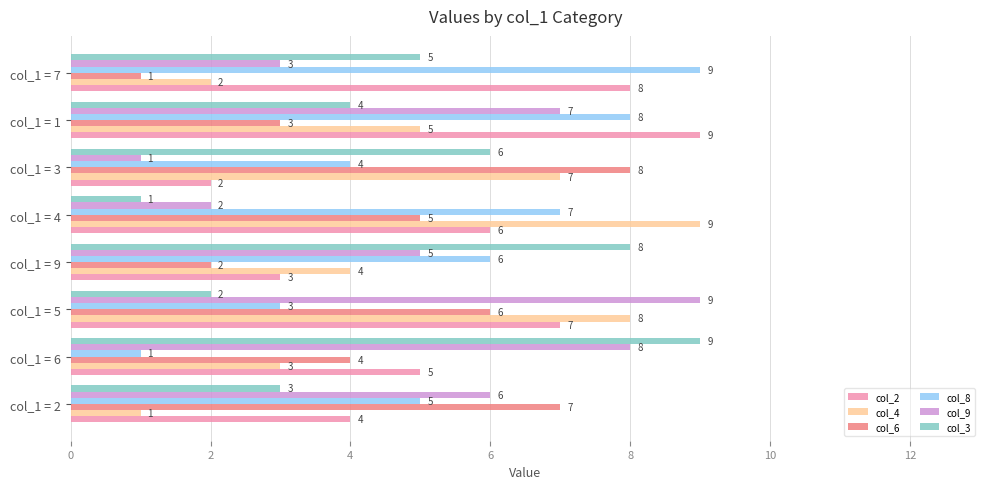

Between col_1 = 9 and col_1 = 7, which series saw the biggest shift?

col_2